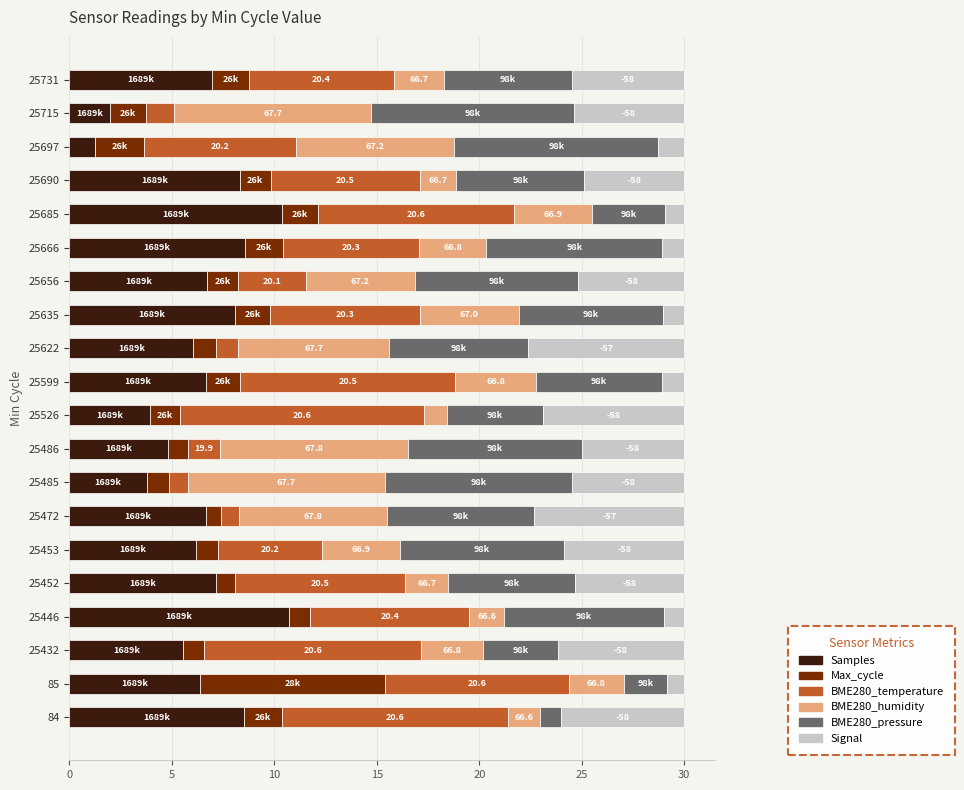

What is the total value across all series at 25715?

30.0